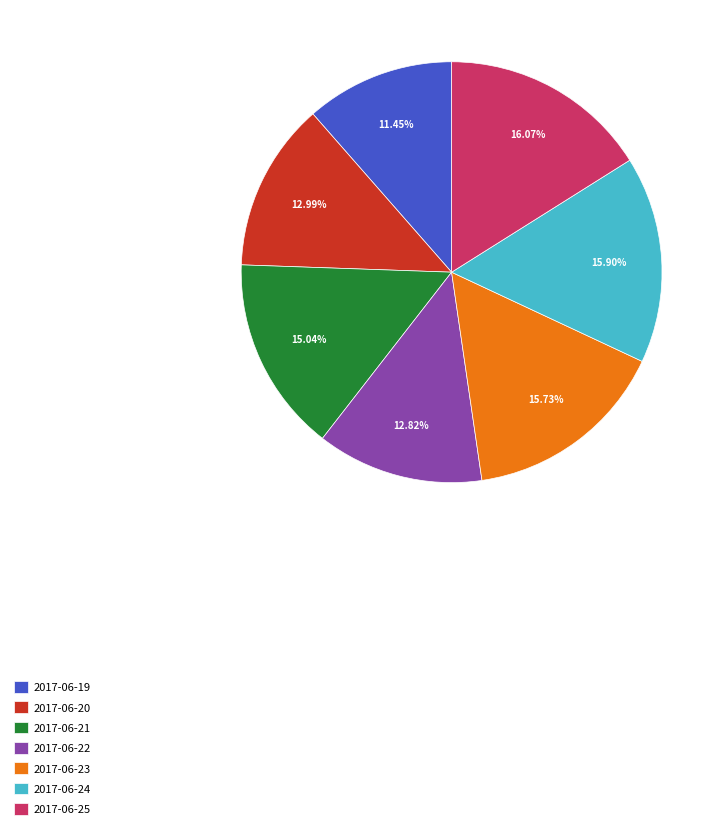

Is there a majority slice in this chart?

No